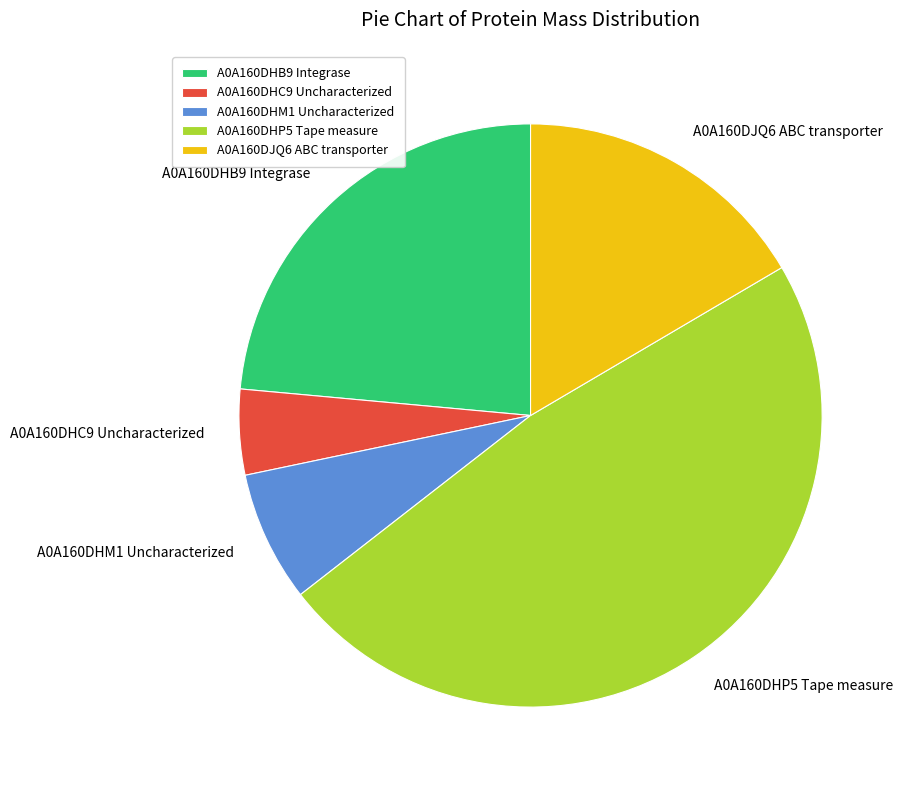

Is the sum of A0A160DHB9 Integrase and A0A160DHP5 Tape measure greater than half?

Yes